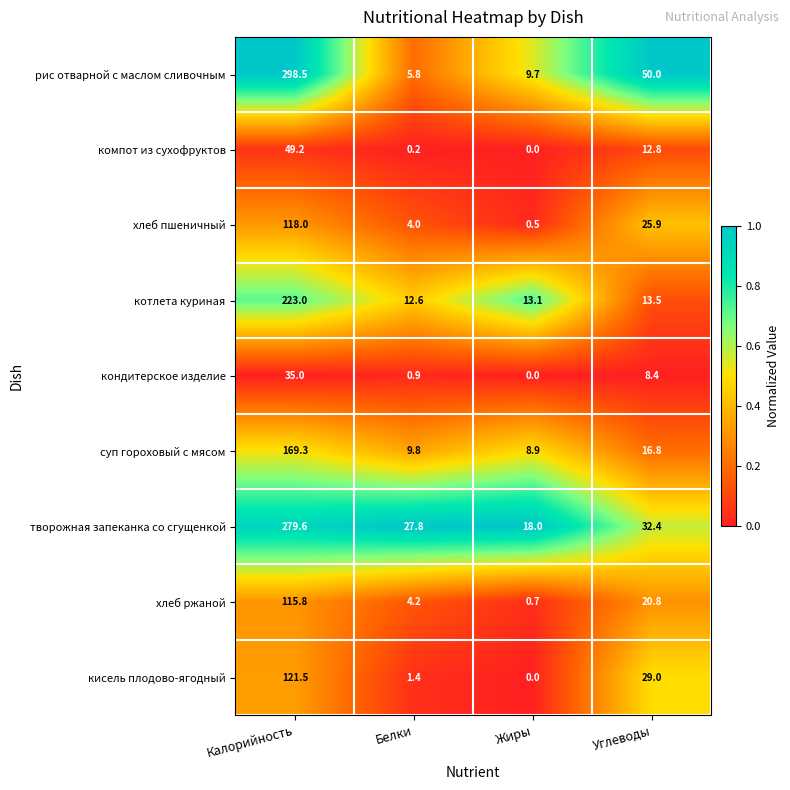

Is it true that рис отварной с маслом сливочным equals 5.8 at Белки?

True